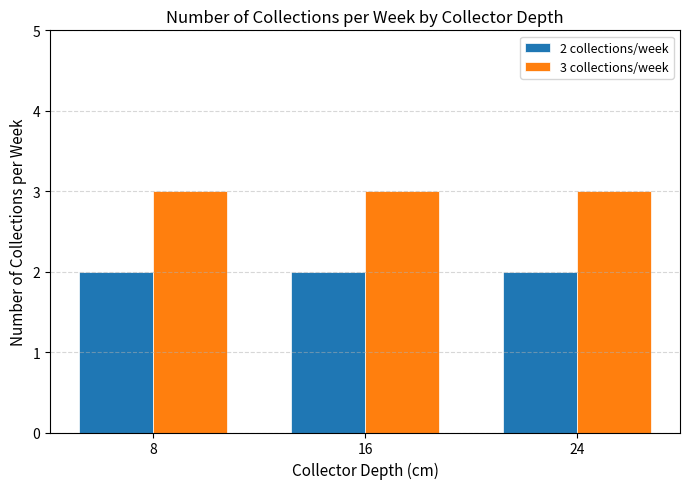

What is the minimum value shown in the chart?

2